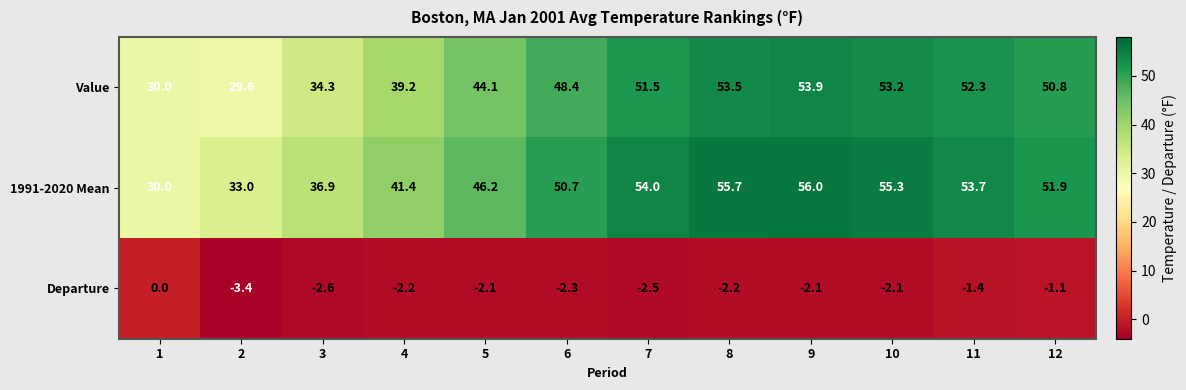

What is the sum of all Departure values?

-24.0